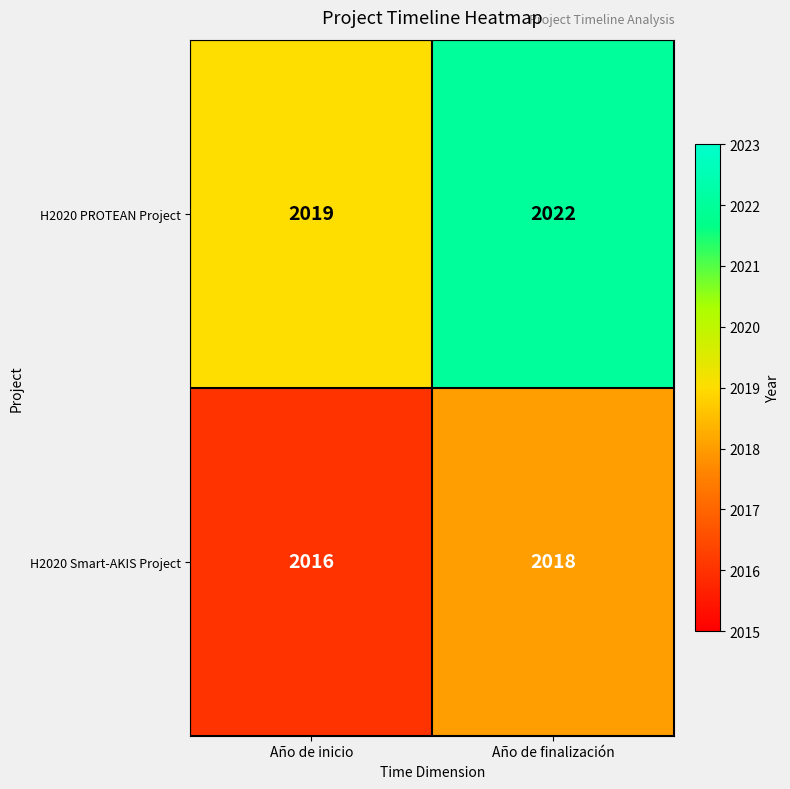

What is the maximum value shown in the chart?

2022